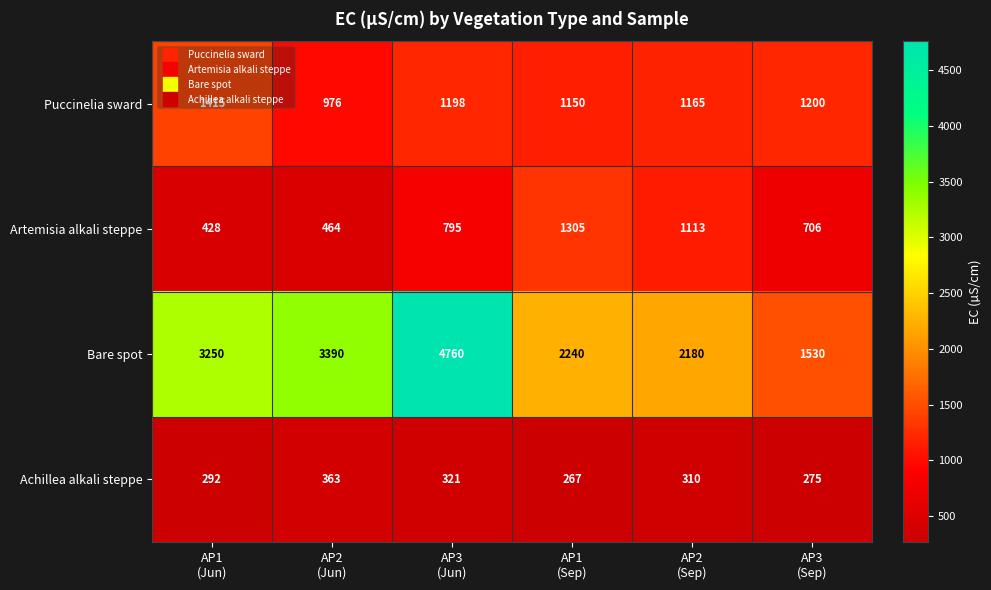

What is the highest value of the Bare spot series?

4760